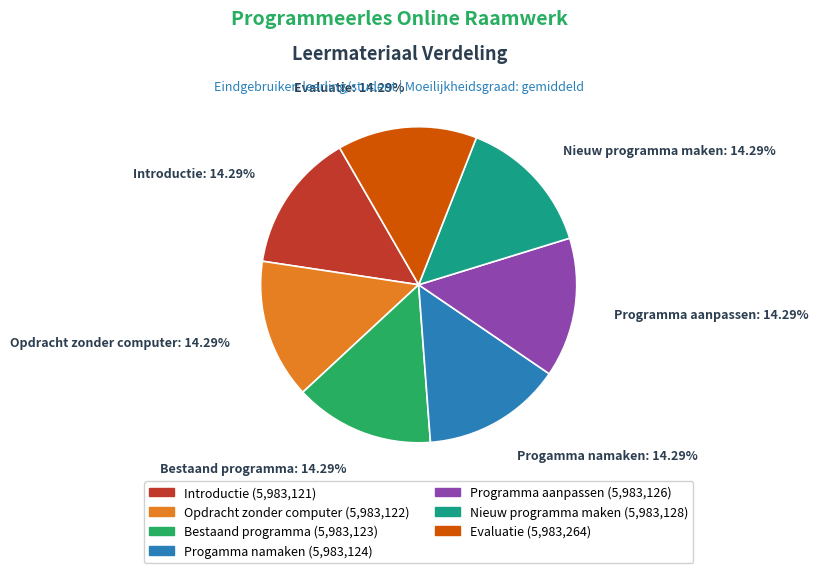

To the nearest percent, what percentage of the pie is Introductie?

14%